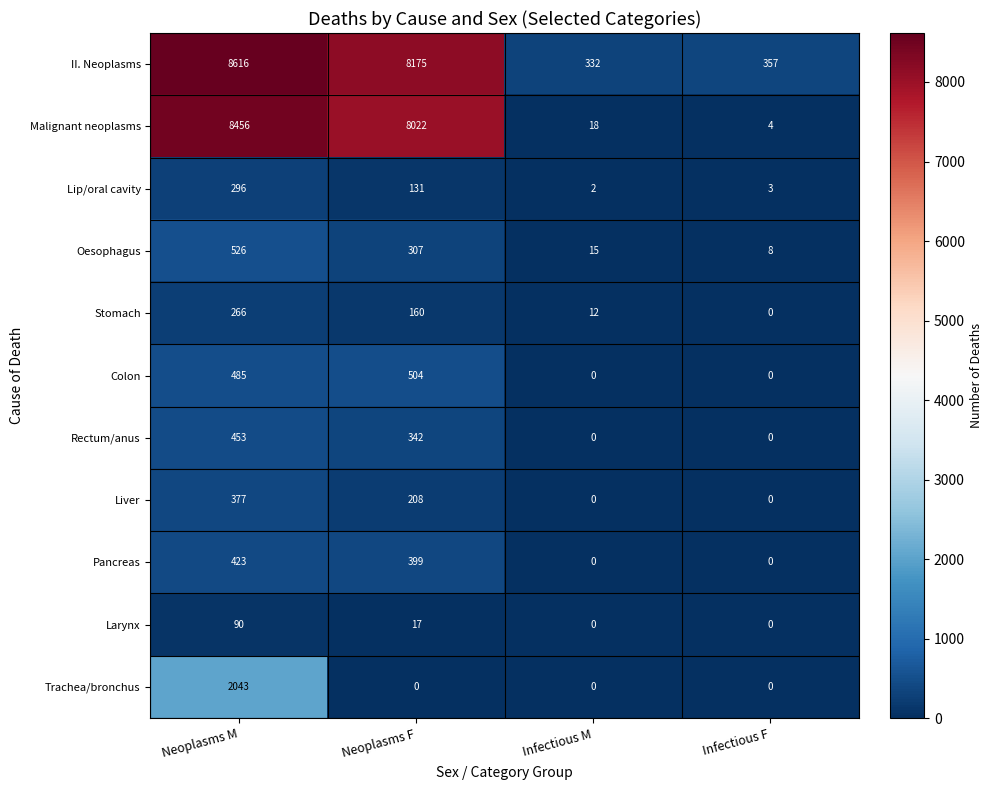

Which label corresponds to the largest value in the chart?

Neoplasms M